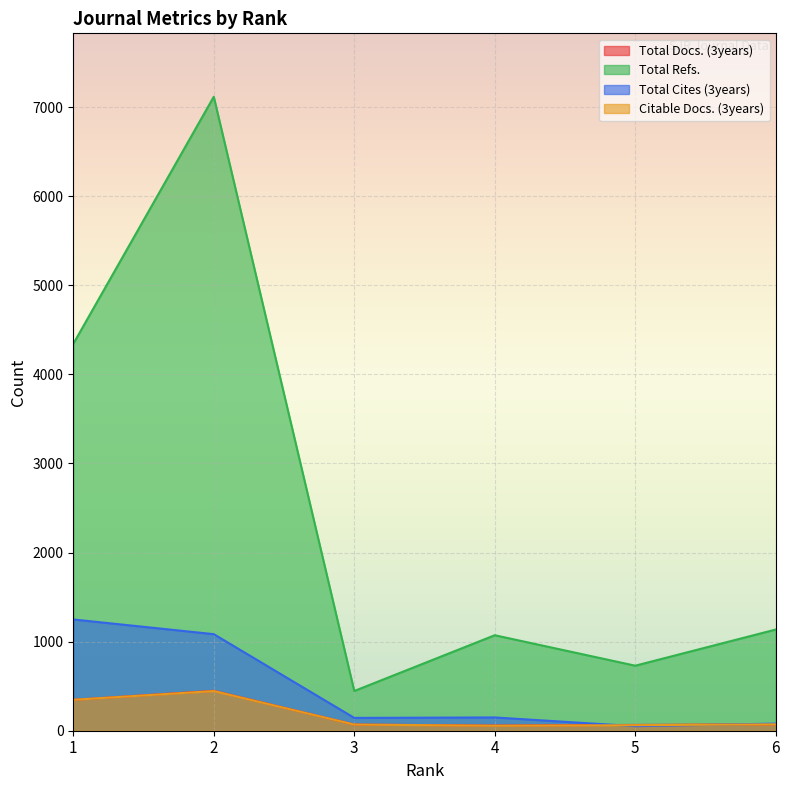

How many data points in Total Cites (3years) are less than 149?

3